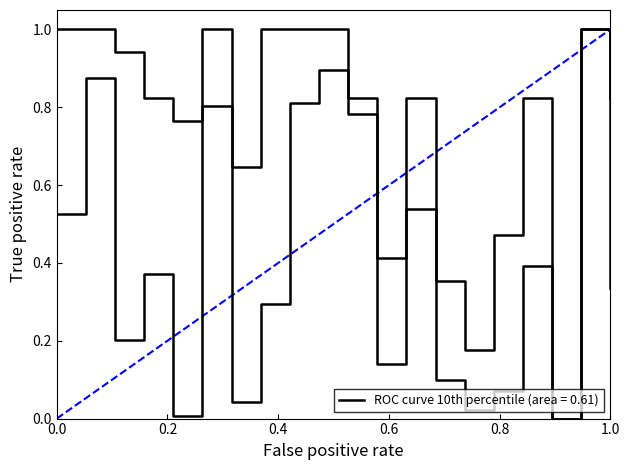

Reading left to right, list all the values displayed in this chart.

0.5	0.9	0.2	0.4	0.0	0.8	0.0	0.3	0.8	0.9	0.8	0.1	0.5	0.1	0.0	0.1	0.4	0.0	1.0	0.3